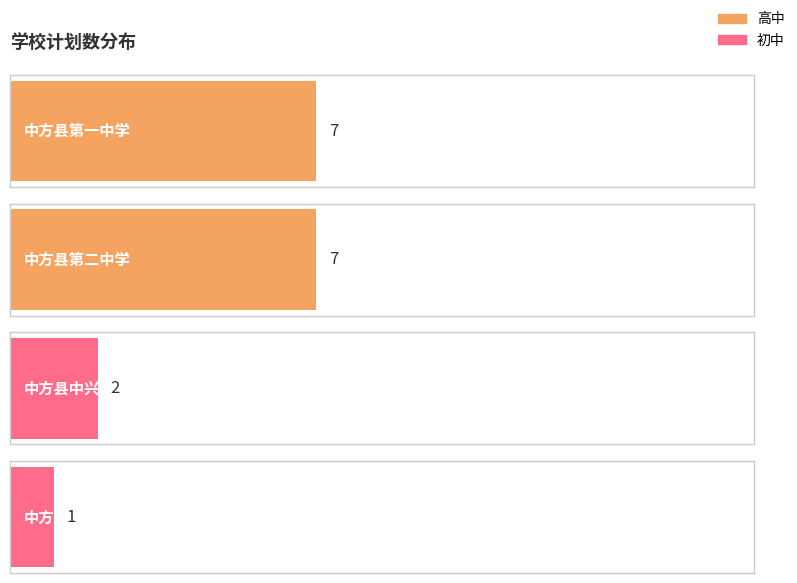

What value does the 高中 series have at 中方县第二中学?

7